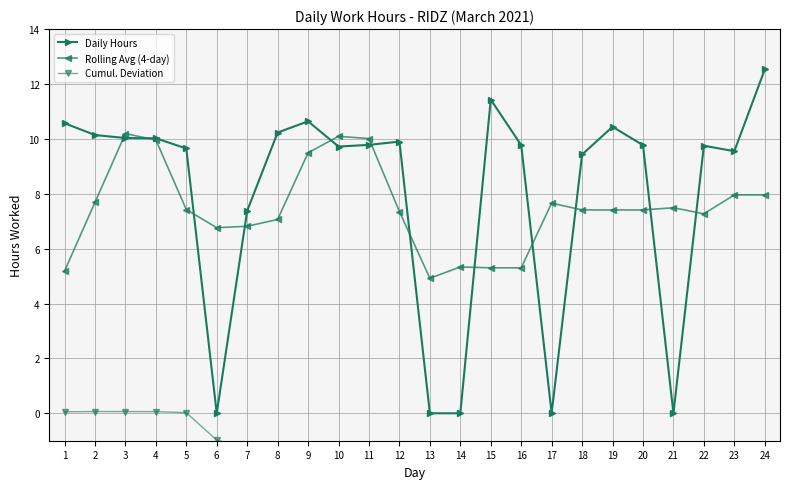

In Rolling Avg (4-day), how many points are lower than both neighbors (excluding endpoints)?

3